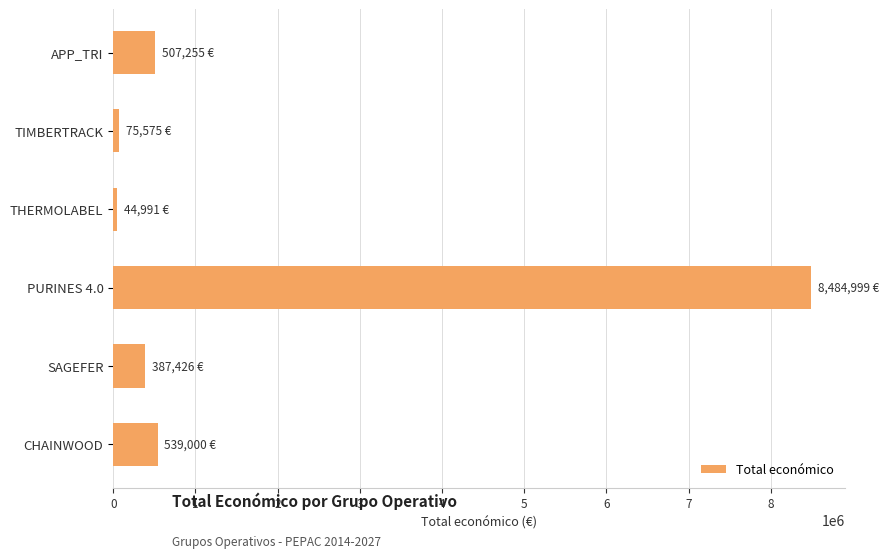

Is it true that the value at APP_TRI is 865141?

False